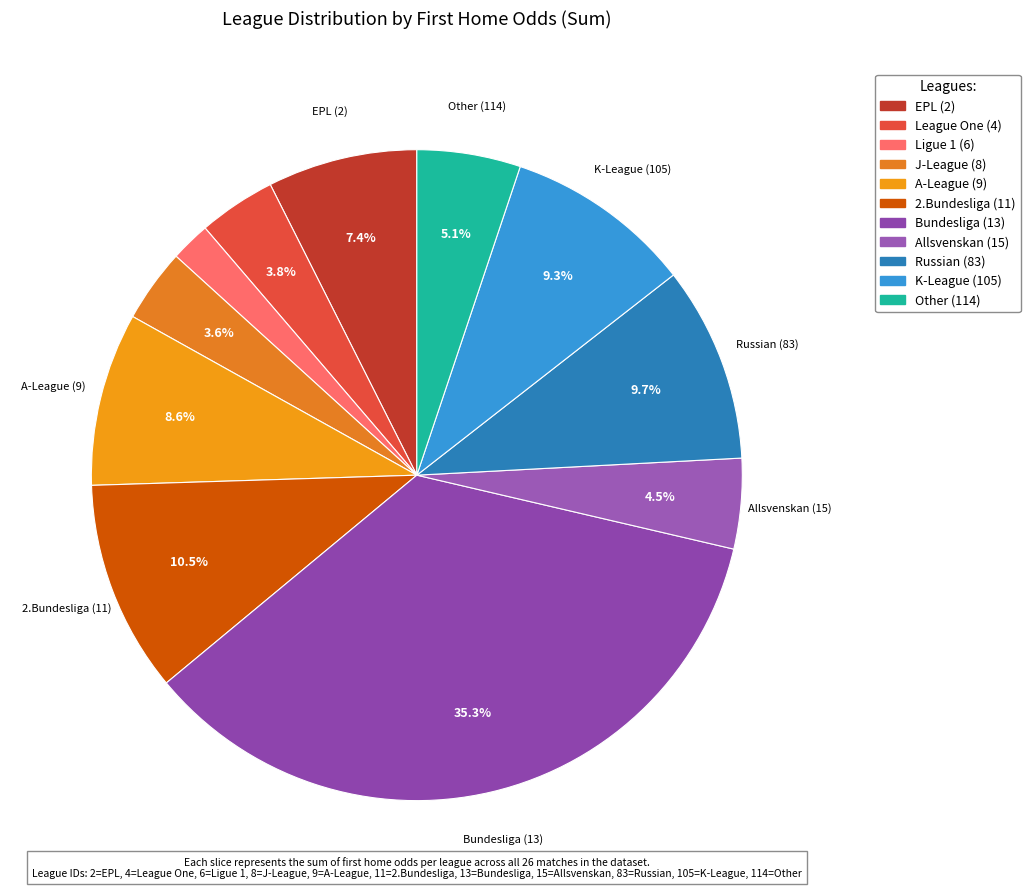

How many slices are in this pie chart?

11